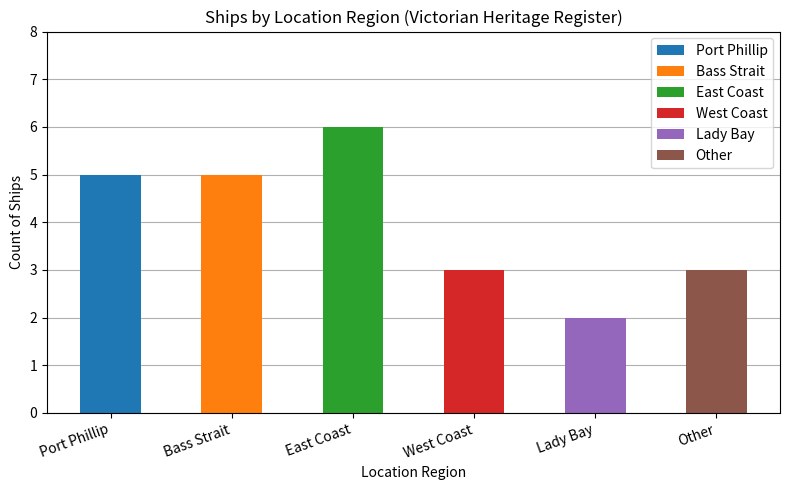

At which category does the chart reach its peak across all series?

East Coast